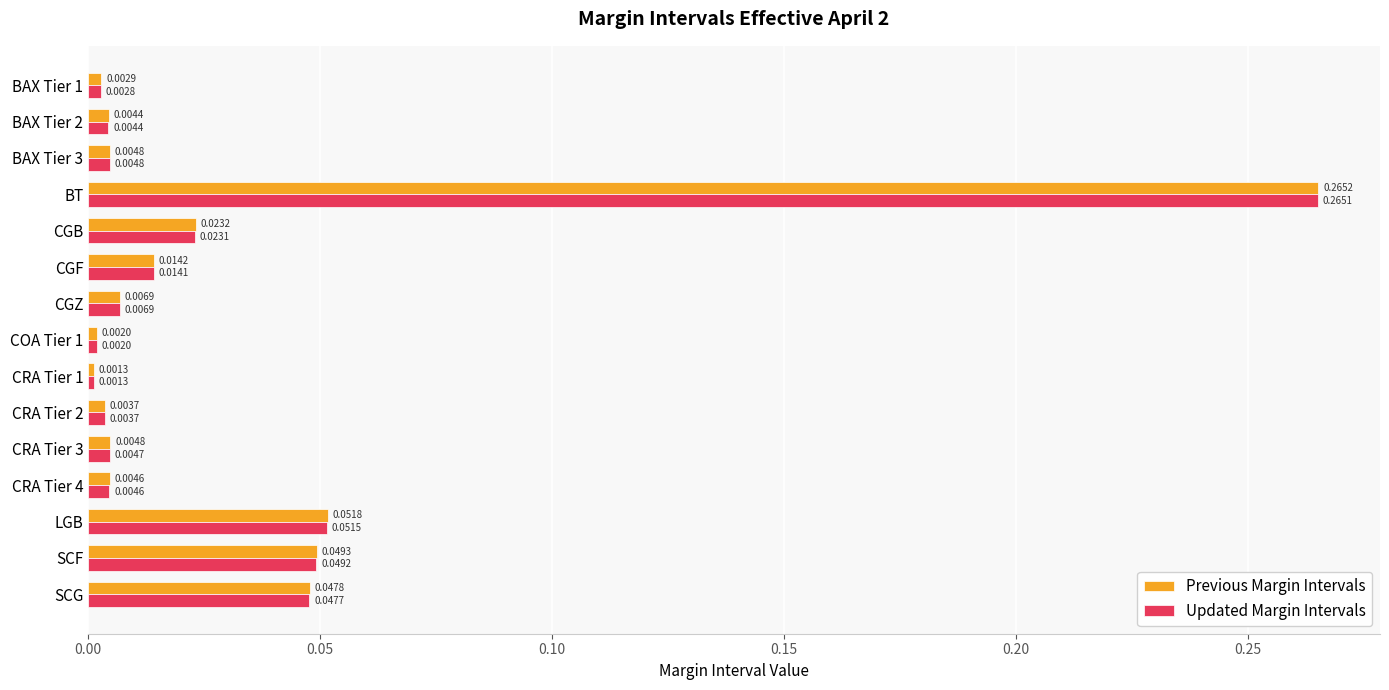

Rank the series by their average value, from lowest to highest.

Updated Margin Intervals, Previous Margin Intervals